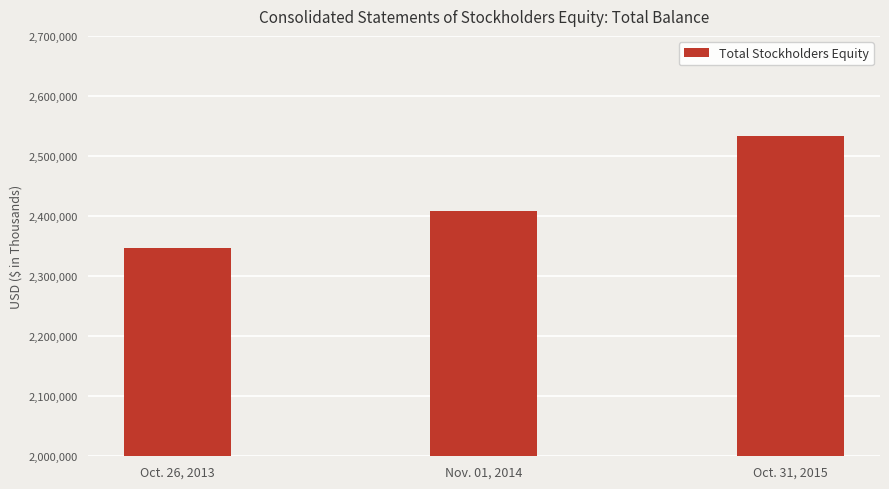

The chart shows a value of 3204143 at Oct. 26, 2013. True or false?

False